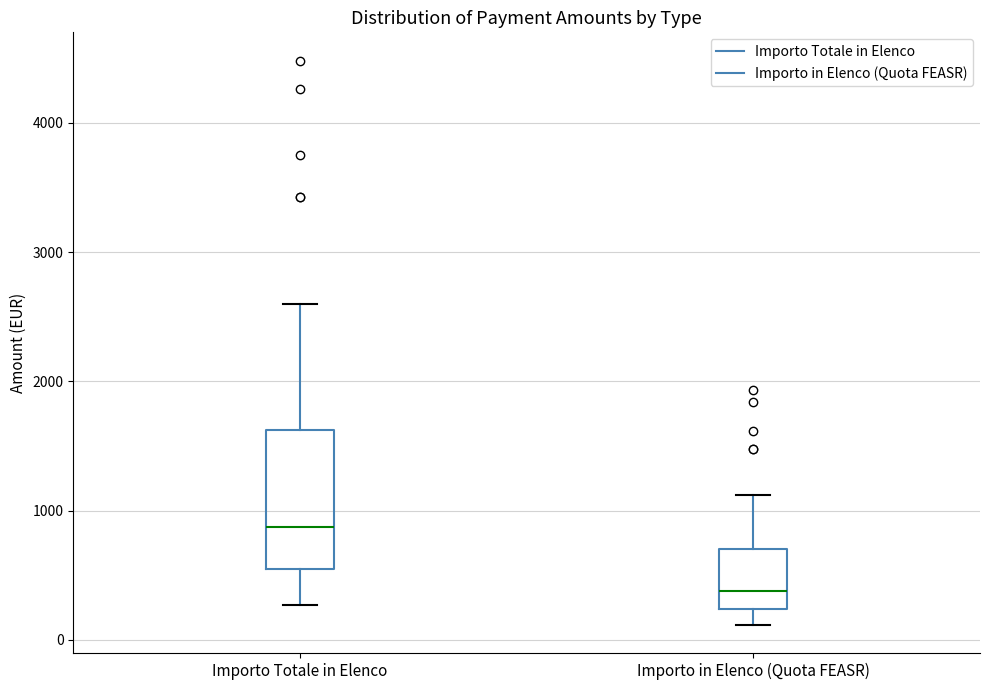

Which box is the tallest, from its lower edge to its upper edge?

Importo Totale in Elenco